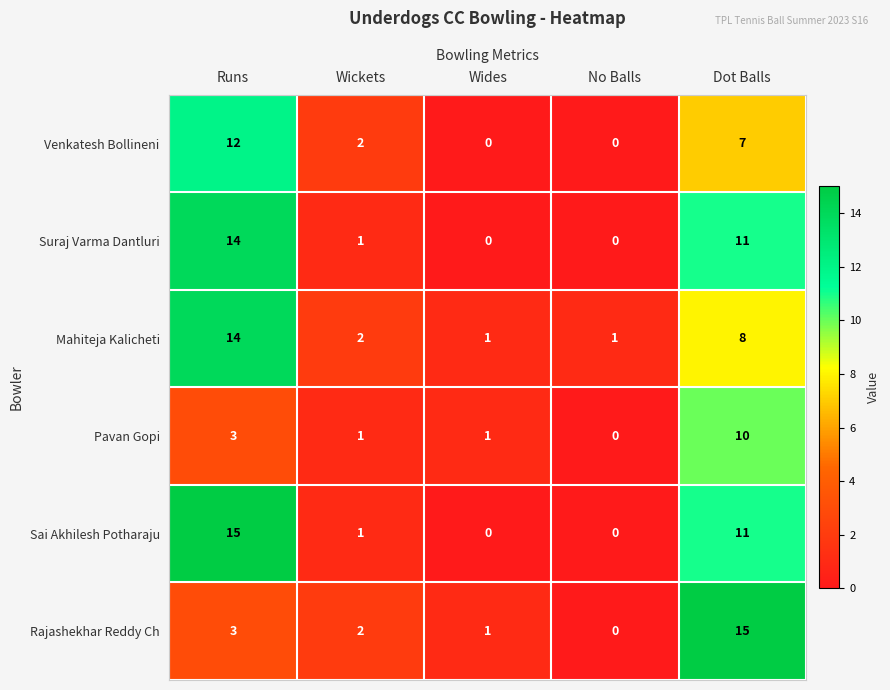

What is the sum of the Rajashekhar Reddy Ch values at Dot Balls and Runs?

18